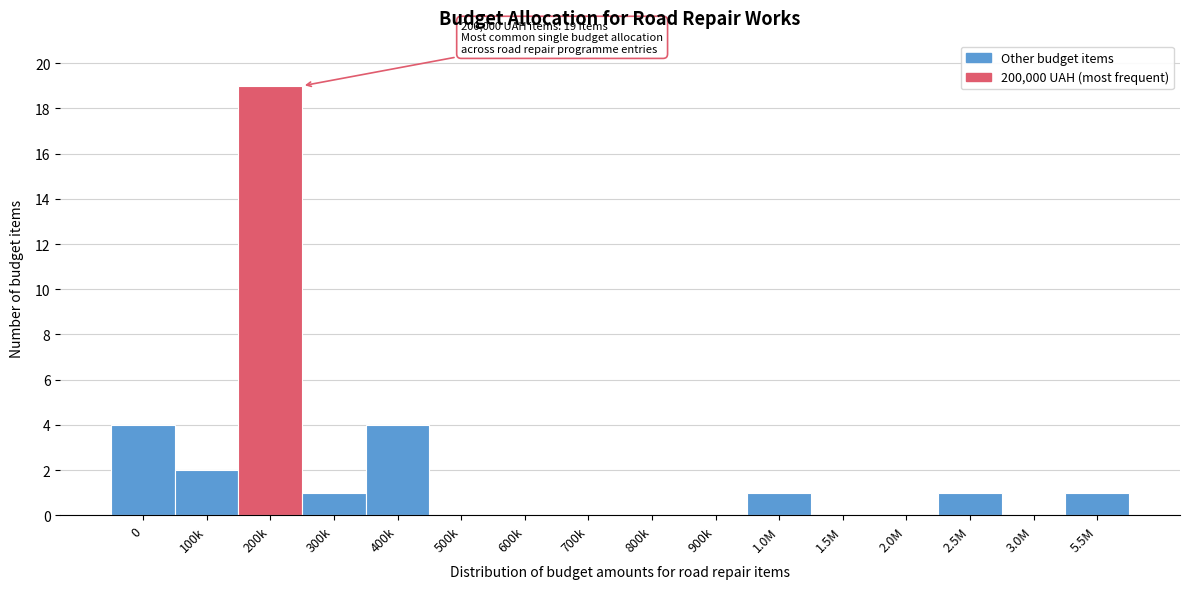

Reading left to right, what are all the values shown in this chart?

0=4	100k=2	200k=19	300k=1	400k=4	500k=0	600k=0	700k=0	800k=0	900k=0	1.0M=1	1.5M=0	2.0M=0	2.5M=1	3.0M=0	5.5M=1